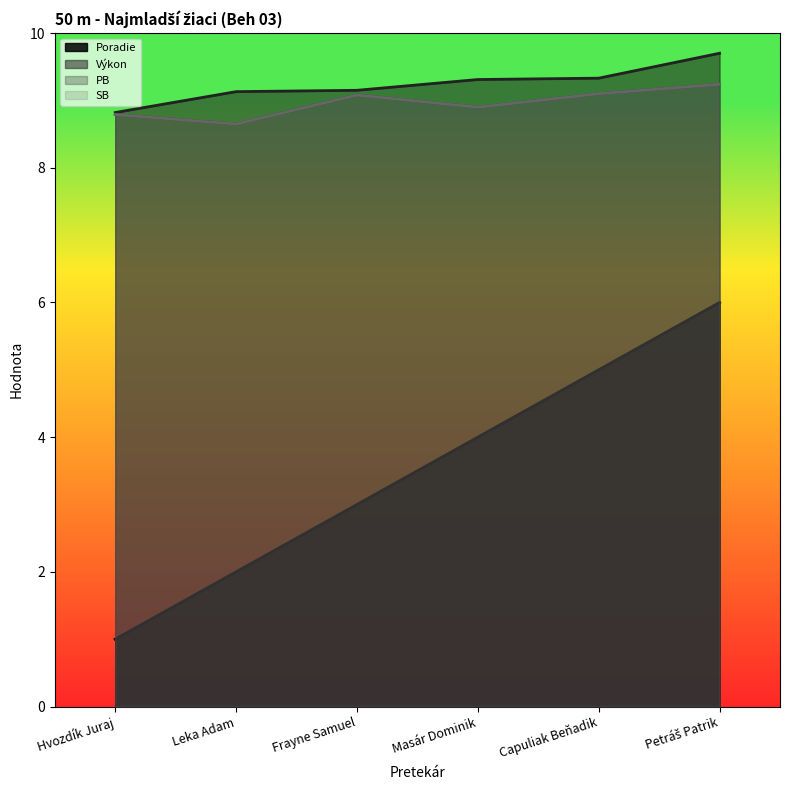

True or false: Výkon has more than 2 interior local peaks.

False